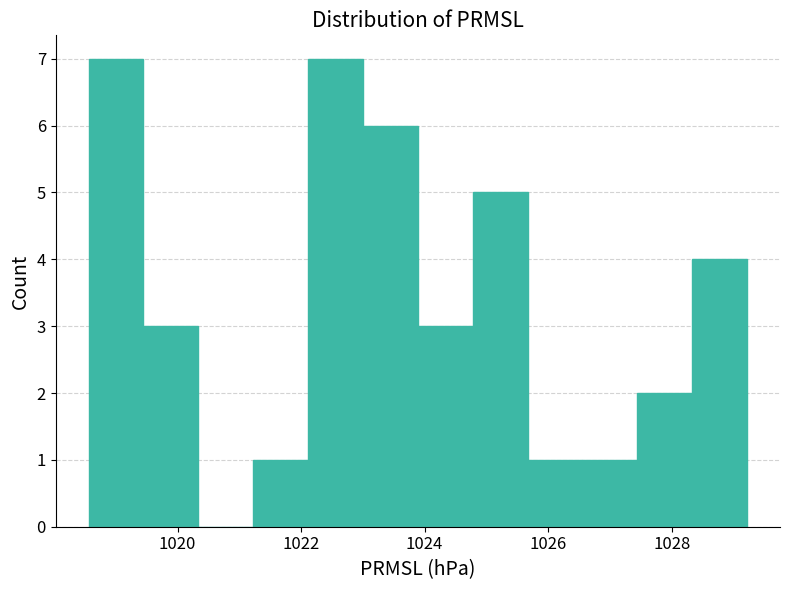

How tall is the bar that spans 1022.2 to 1023.0 on the x-axis? Neither the bar edges nor the heights are printed on the chart, so give them approximately, as read against the axes.

7